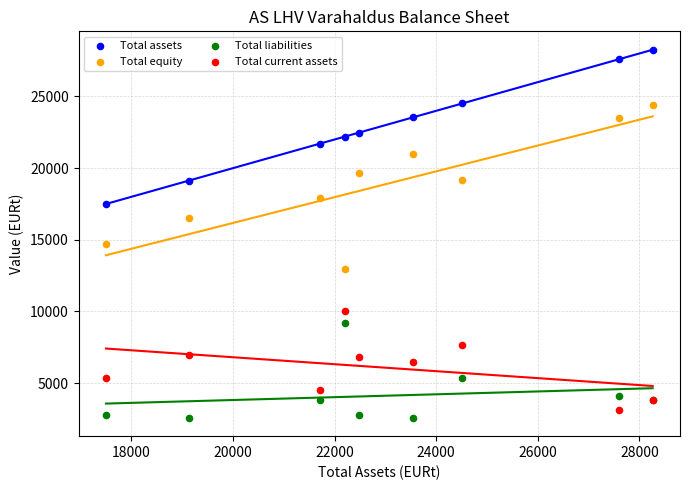

Which series has the widest spread of Y values?

Total equity